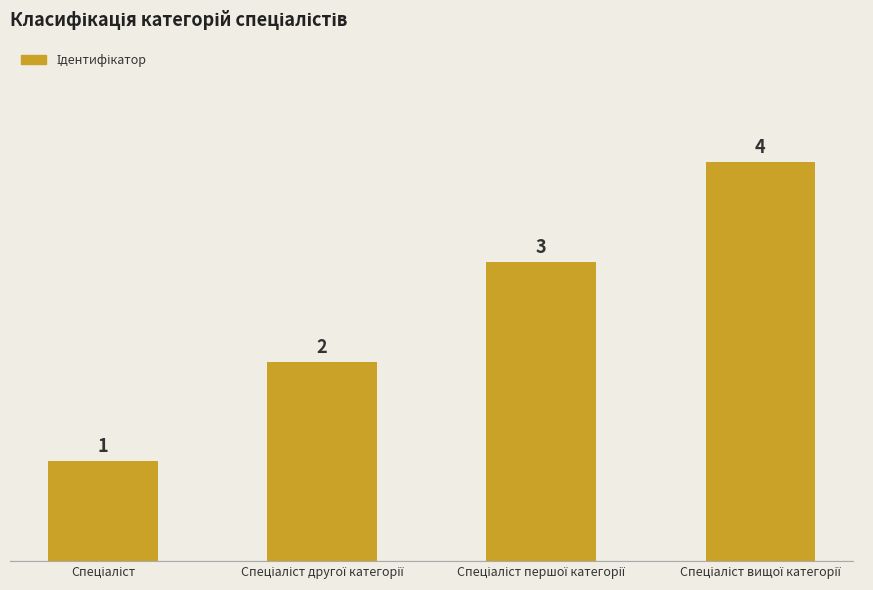

How many values are below 3?

2